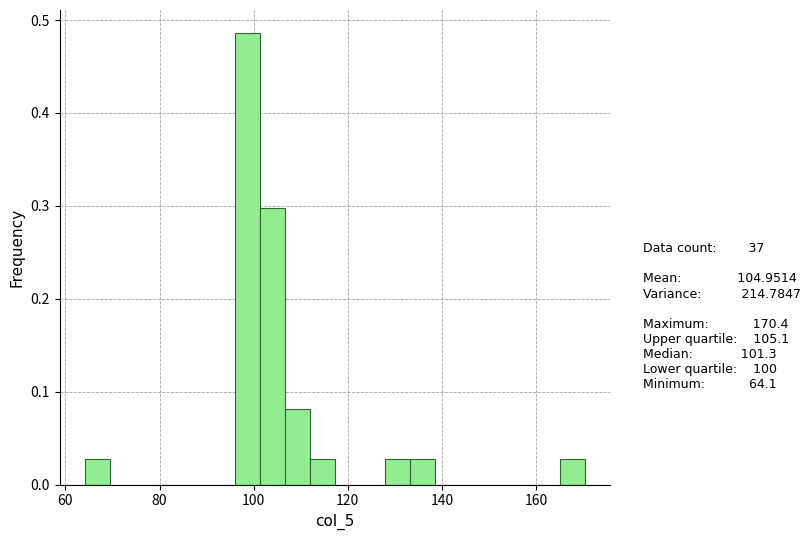

Around what value on the x-axis is the tallest bar? Give the approximate position of its centre, as read against the axis.

98